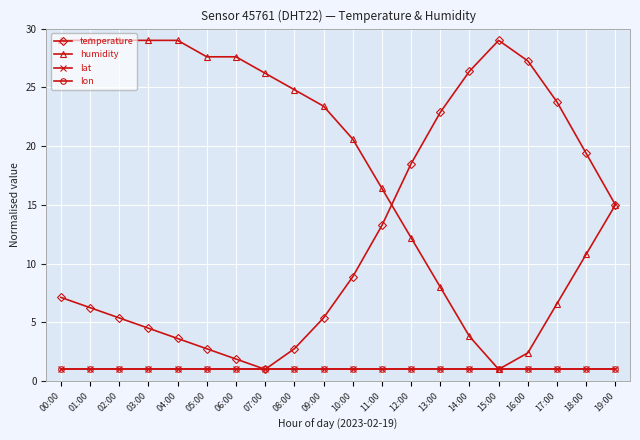

Which label corresponds to the largest value in the chart?

15:00